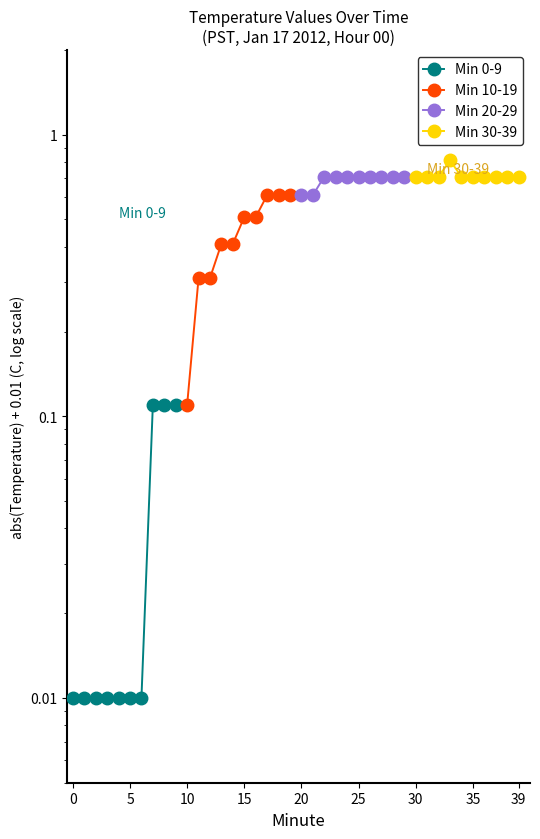

Does the chart have visible grid lines?

No